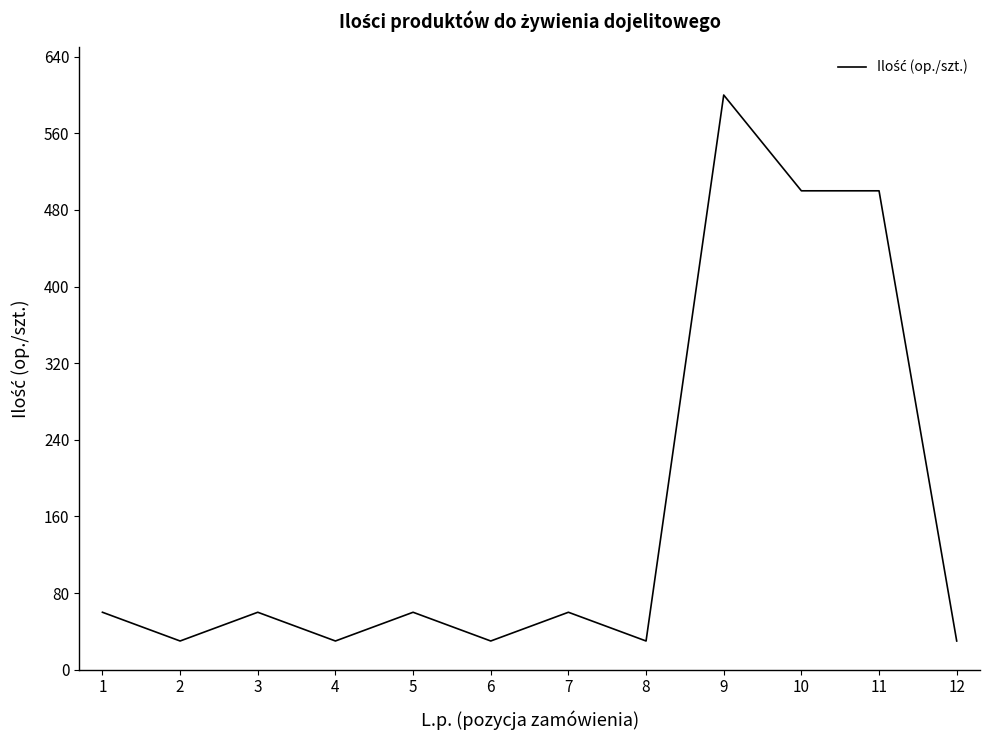

At which category does the data reach its first local peak?

3